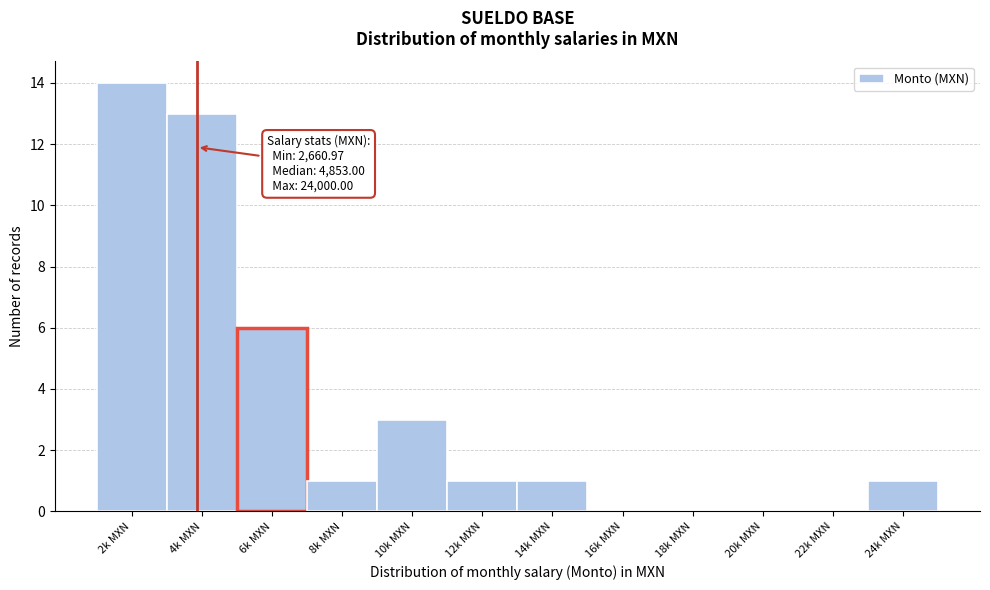

Reading right to left, transcribe all the data shown in this chart.

24k MXN=1	22k MXN=0	20k MXN=0	18k MXN=0	16k MXN=0	14k MXN=1	12k MXN=1	10k MXN=3	8k MXN=1	6k MXN=6	4k MXN=13	2k MXN=14